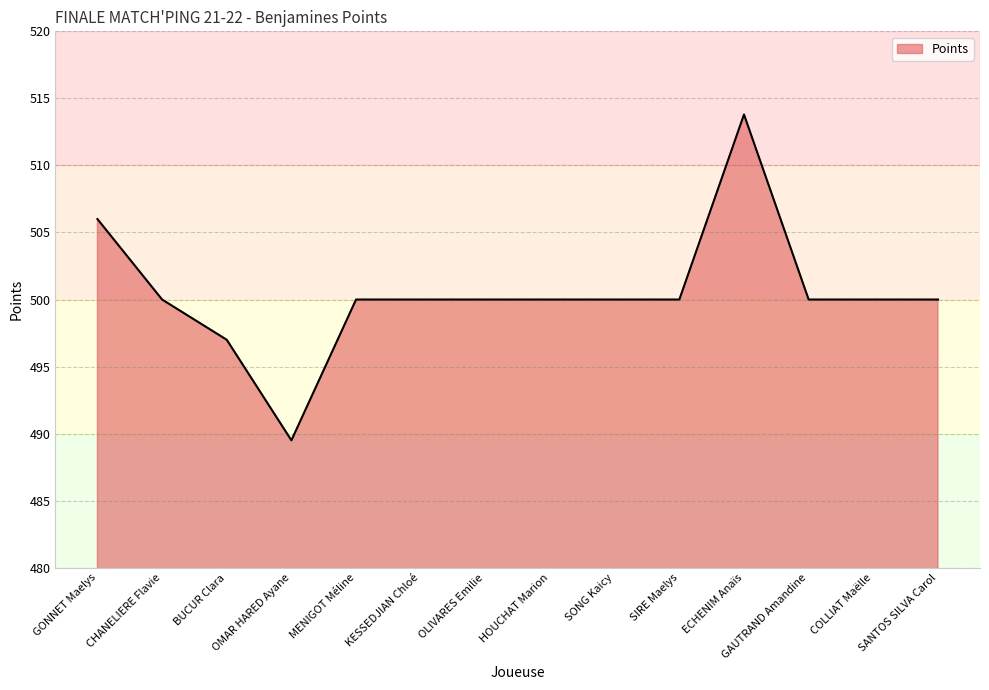

What position from the right is SONG Kaicy?

6